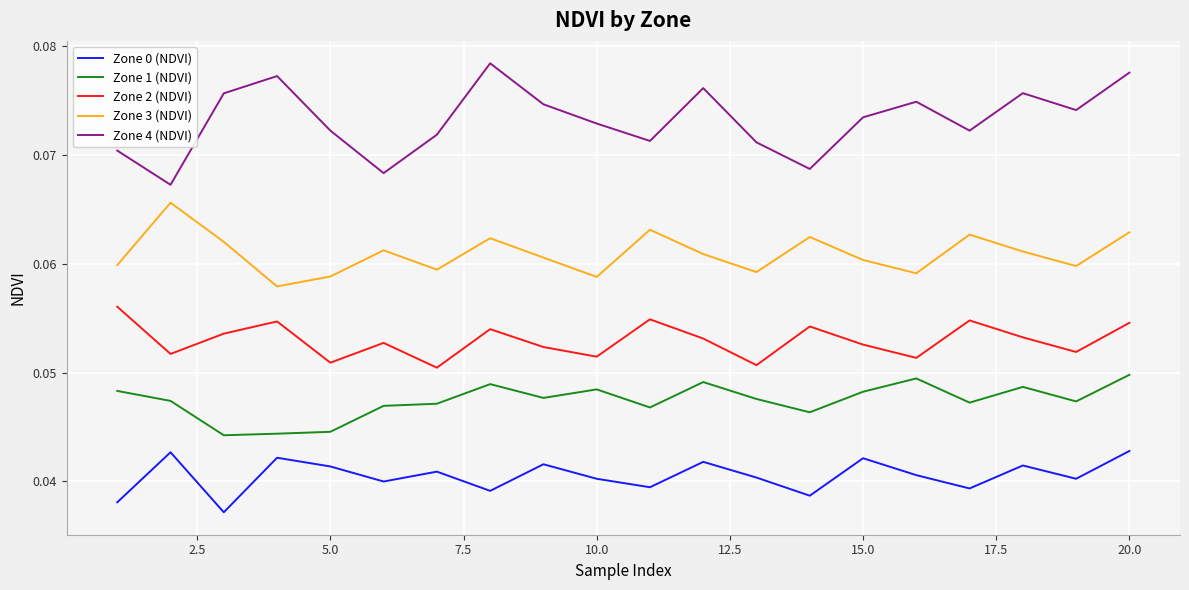

Which series has the largest total across all categories?

Zone 4 (NDVI)